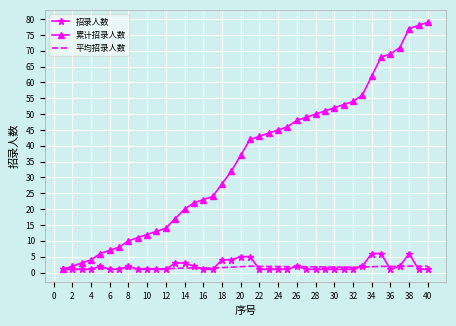

What is the maximum value shown in the chart?

79.0